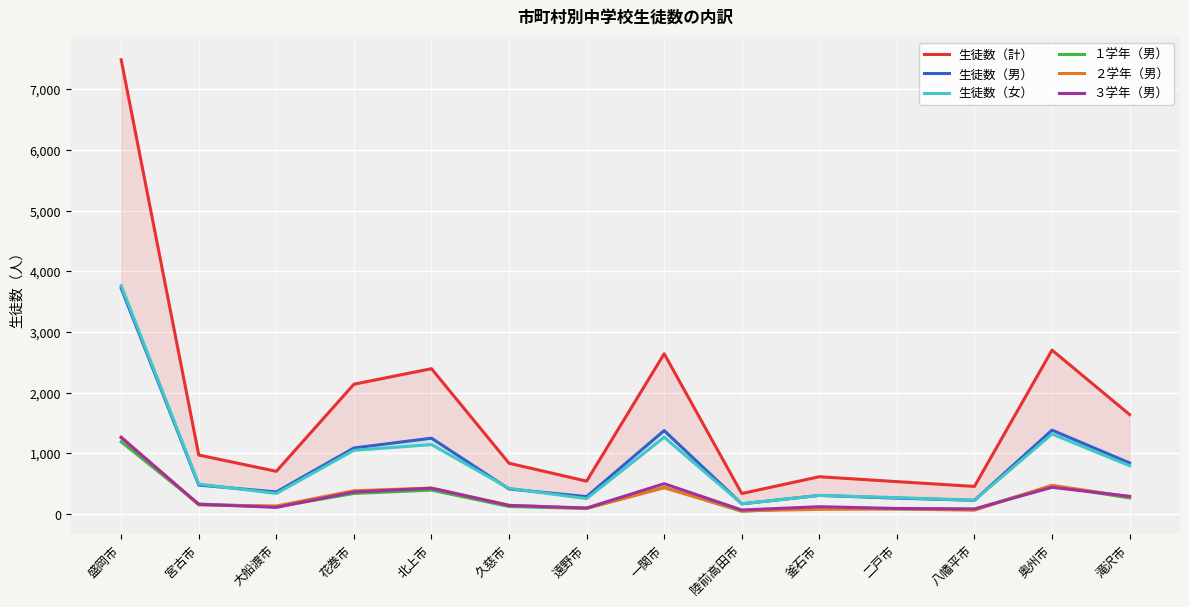

What is the value of the ３学年（男） point at the 3rd from the left?

111